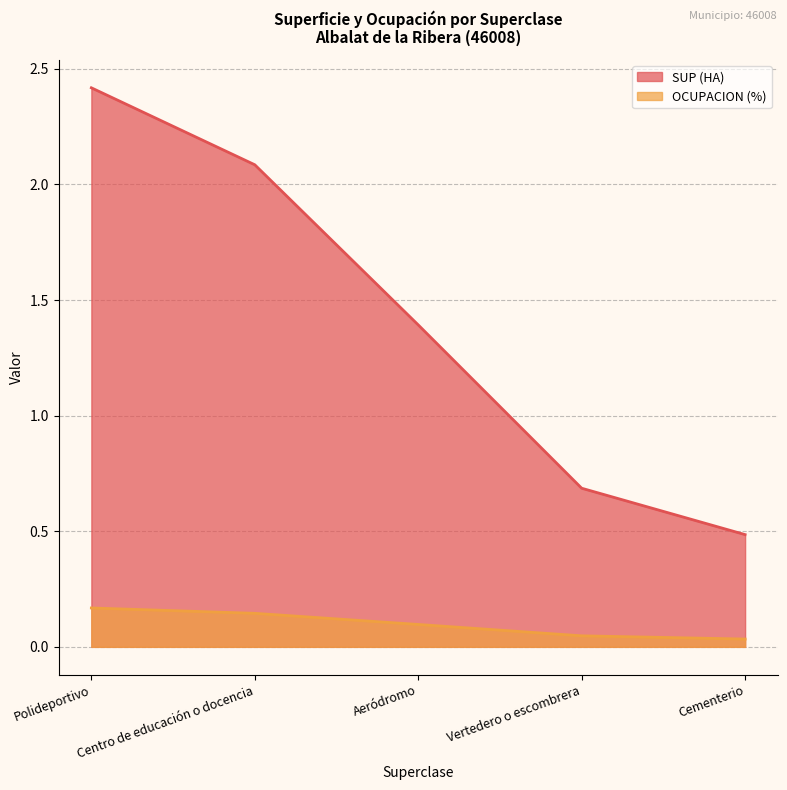

Count the OCUPACION (%) values in the range 0 to 1.

5